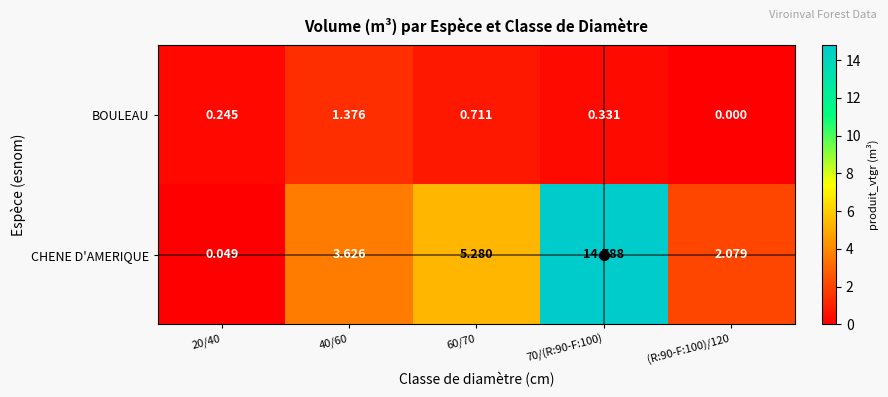

Which series has the largest total across all categories?

CHENE D'AMERIQUE